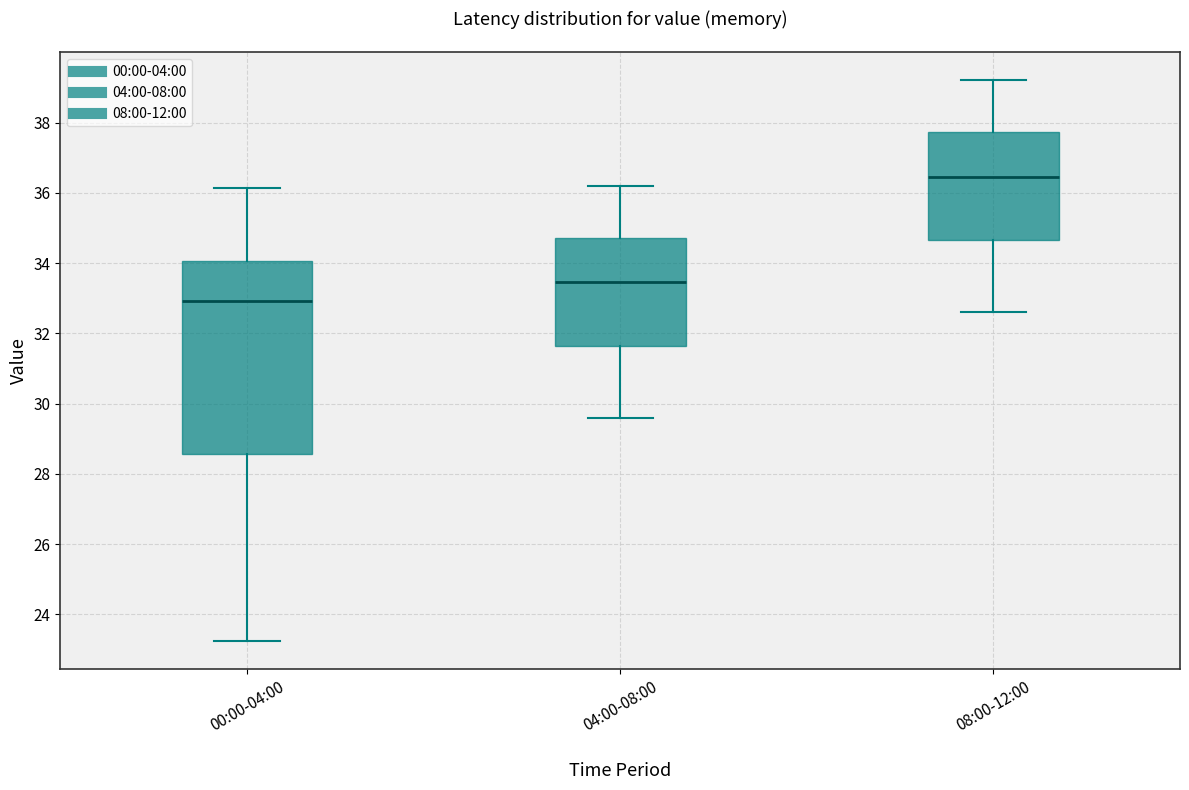

Reading left to right, read every box against the y-axis: the position of its median line, the range the box covers, and the ends of its whiskers. The values are not printed on the chart, so give them approximately, as read against the axis.

00:00-04:00: median 33.0, box 28.6 to 34.0, whiskers 23.2 to 36.2
04:00-08:00: median 33.4, box 31.6 to 34.8, whiskers 29.6 to 36.2
08:00-12:00: median 36.4, box 34.6 to 37.8, whiskers 32.6 to 39.2